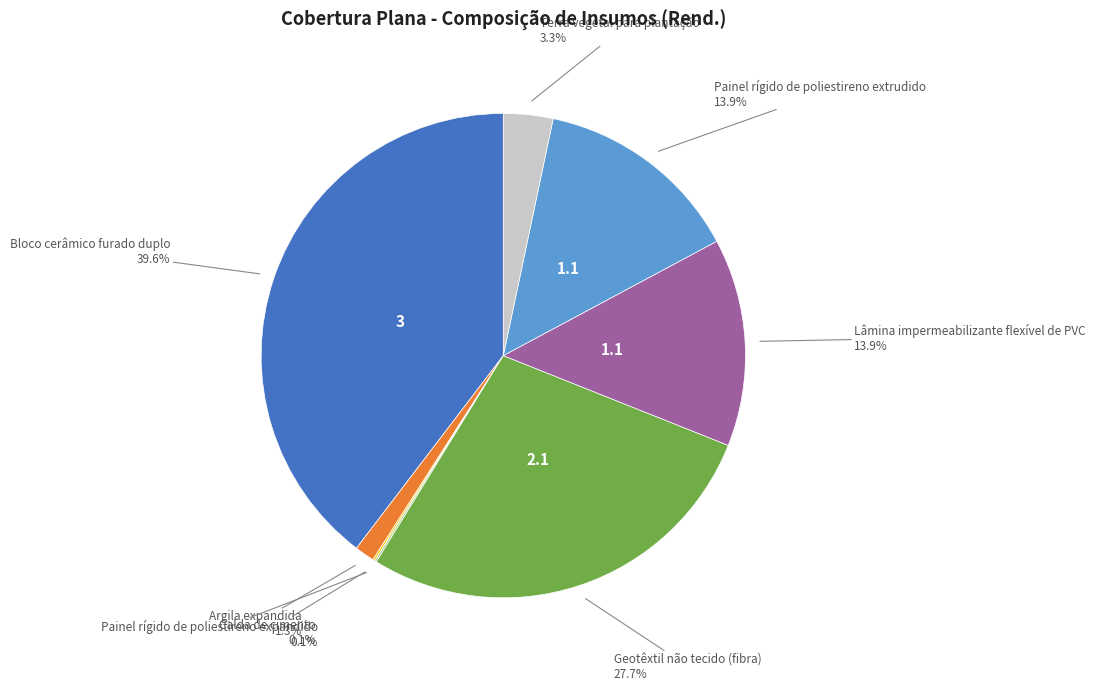

Is there any slice that represents more than half of the pie?

No